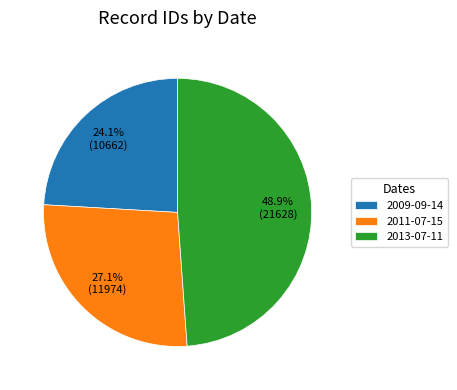

To the nearest percent, what percentage of the pie is 2009-09-14?

24%